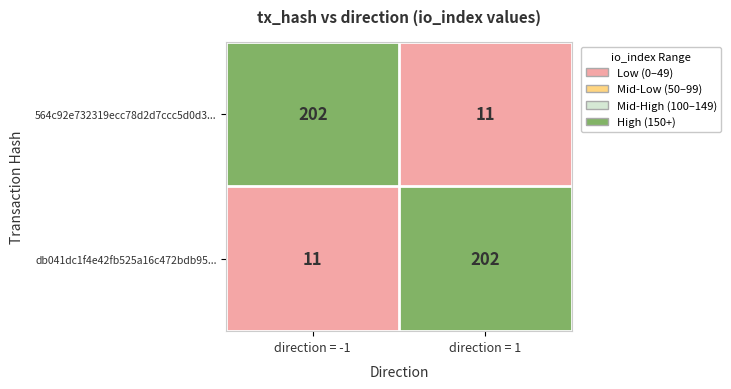

Rank the series at direction = 1 from highest to lowest value.

db041dc1f4e42fb525a16c472bdb95..., 564c92e732319ecc78d2d7ccc5d0d3...